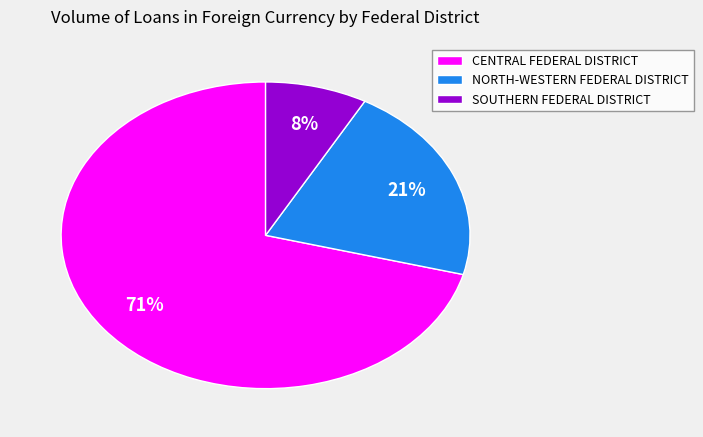

Rank the categories by value from lowest to highest.

SOUTHERN FEDERAL DISTRICT, NORTH-WESTERN FEDERAL DISTRICT, CENTRAL FEDERAL DISTRICT